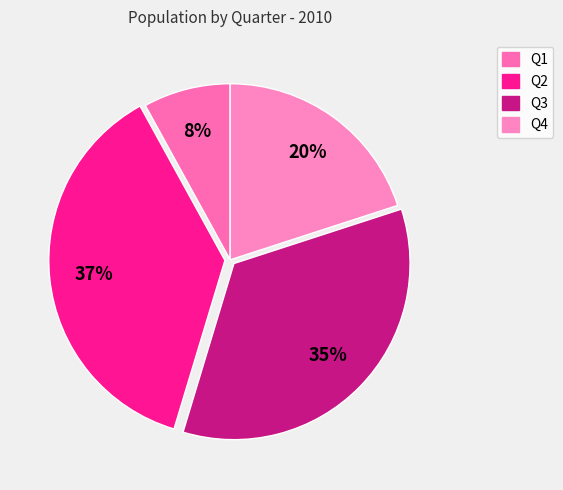

True or false: Q1 accounts for 19% of the total.

False